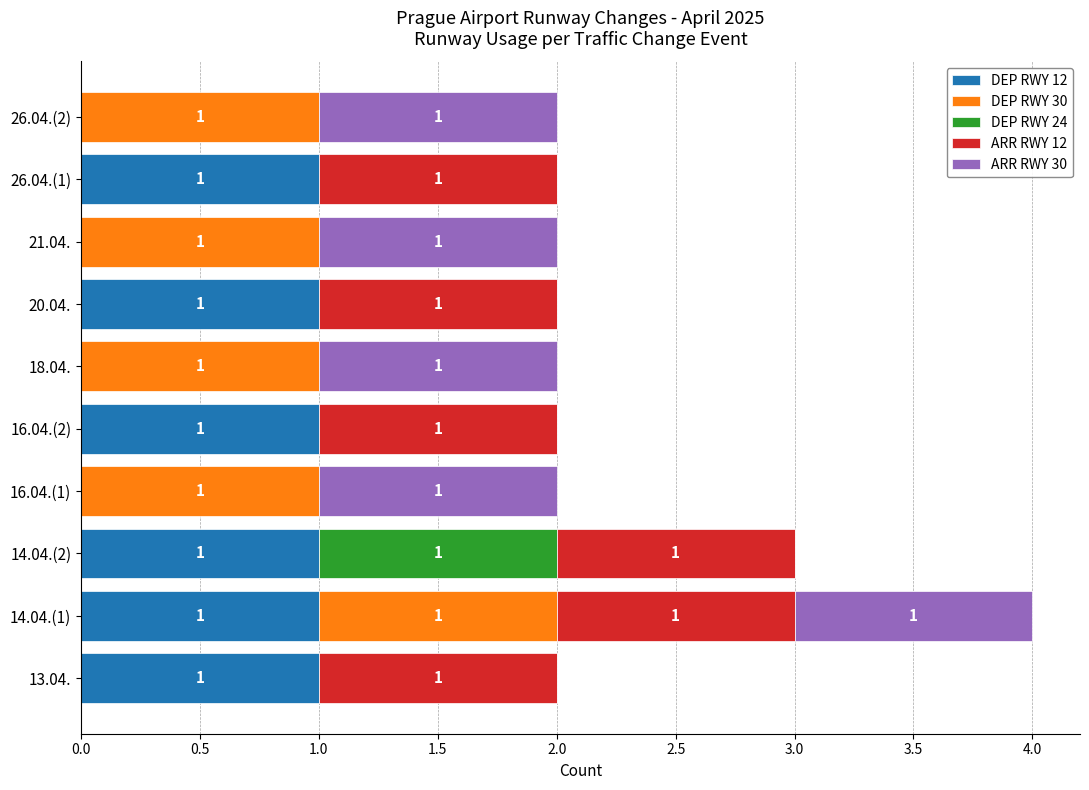

At which category is the sum across all series the highest?

14.04.(1)